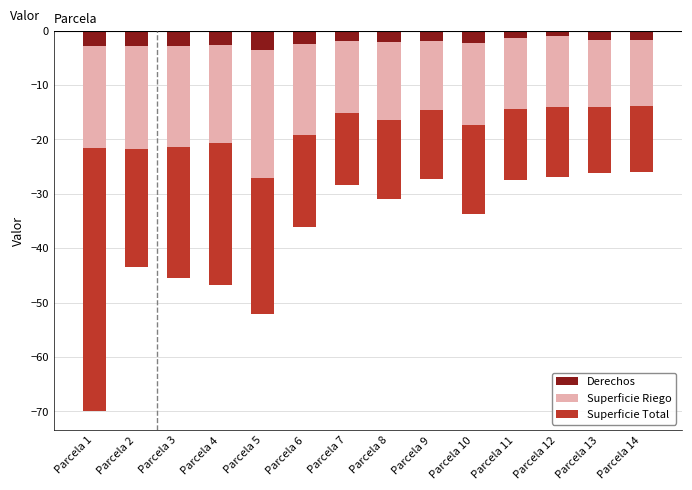

Reading left to right, extract all data points from this chart.

Derechos: -2.8	-2.8	-2.7	-2.6	-3.5	-2.5	-1.9	-2.1	-1.9	-2.2	-1.3	-1.0	-1.8	-1.8
Superficie Riego: -18.8	-18.9	-18.6	-18.0	-23.6	-16.7	-13.2	-14.4	-12.7	-15.2	-13.1	-13.0	-12.2	-12.1
Superficie Total: -48.4	-21.8	-24.1	-26.2	-25.0	-16.9	-13.2	-14.4	-12.7	-16.2	-13.1	-13.0	-12.2	-12.1